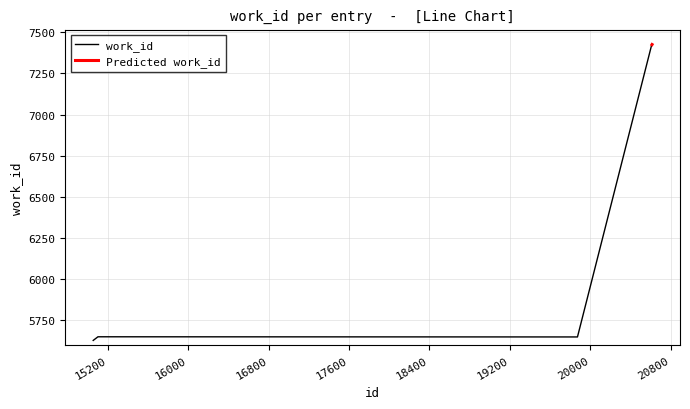

What is the value of the 6th point from the left?

7421